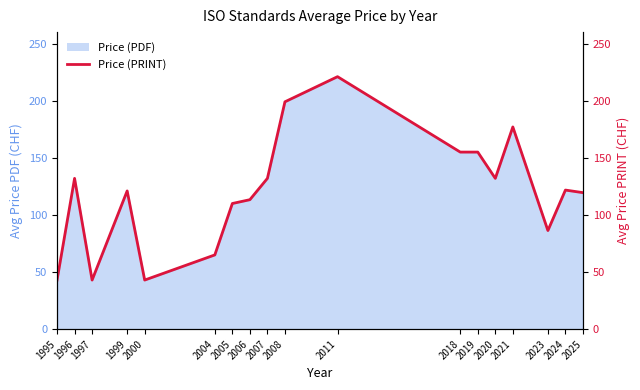

What is the minimum value shown in the chart?

43.0